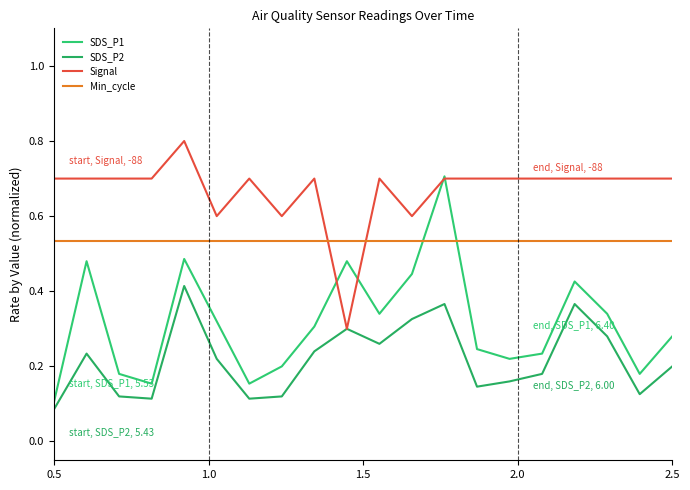

Which series has the widest spread of values?

SDS_P1